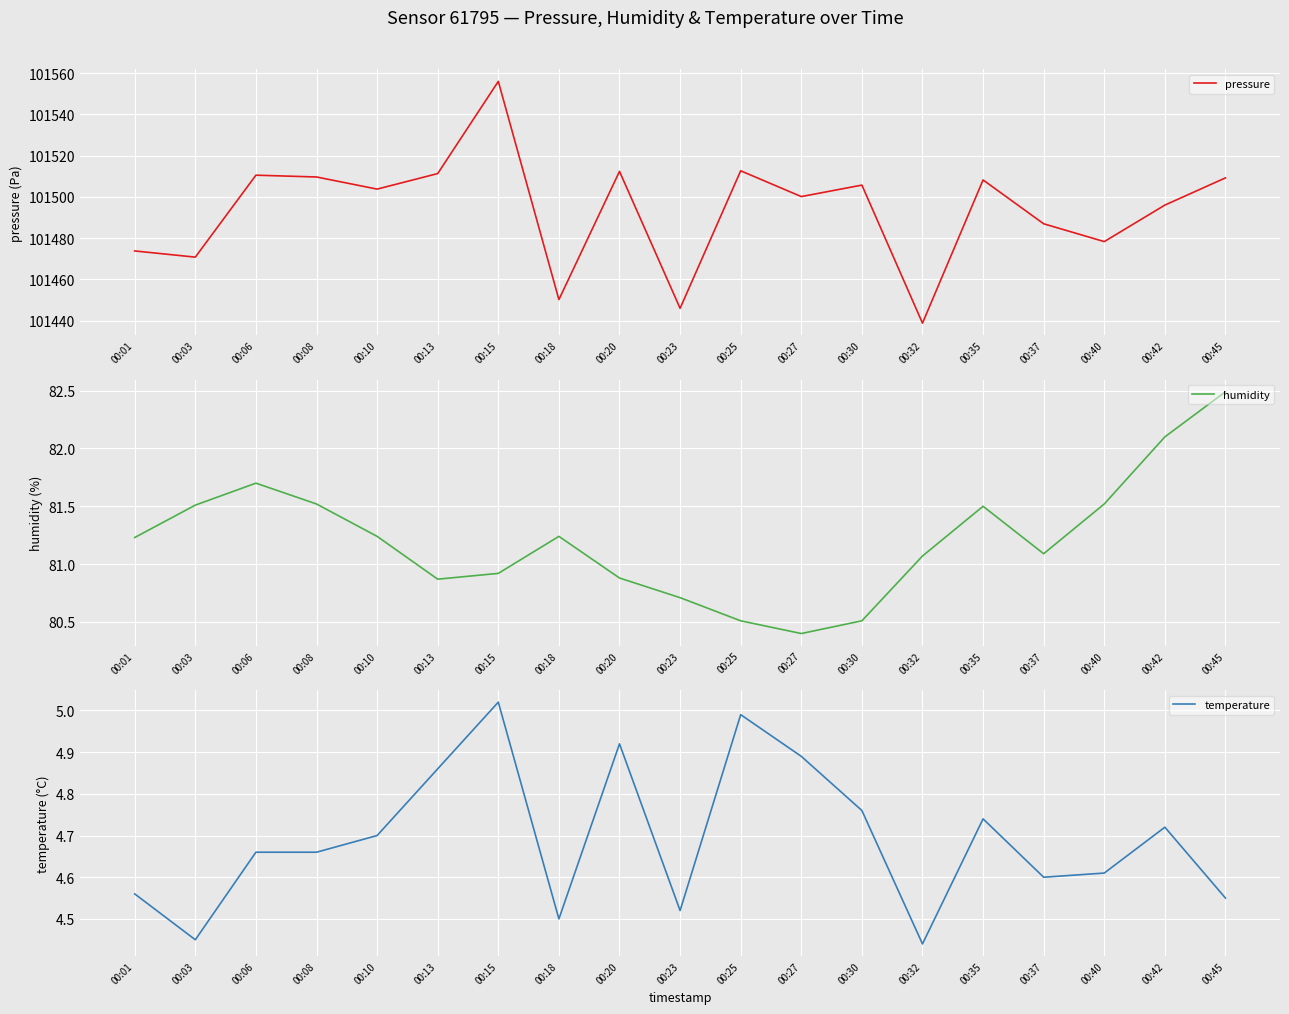

Reading left to right, transcribe all the data shown in this chart.

pressure: 00:01=101473.8	00:03=101470.8	00:06=101510.5	00:08=101509.6	00:10=101503.8	00:13=101511.3	00:15=101556.0	00:18=101450.2	00:20=101512.3	00:23=101446.0	00:25=101512.6	00:27=101500.1	00:30=101505.7	00:32=101438.8	00:35=101508.2	00:37=101486.9	00:40=101478.3	00:42=101496.0	00:45=101509.2
humidity: 00:01=81.2	00:03=81.5	00:06=81.7	00:08=81.5	00:10=81.2	00:13=80.9	00:15=80.9	00:18=81.2	00:20=80.9	00:23=80.7	00:25=80.5	00:27=80.4	00:30=80.5	00:32=81.1	00:35=81.5	00:37=81.1	00:40=81.5	00:42=82.1	00:45=82.5
temperature: 00:01=4.6	00:03=4.5	00:06=4.7	00:08=4.7	00:10=4.7	00:13=4.9	00:15=5.0	00:18=4.5	00:20=4.9	00:23=4.5	00:25=5.0	00:27=4.9	00:30=4.8	00:32=4.4	00:35=4.7	00:37=4.6	00:40=4.6	00:42=4.7	00:45=4.5